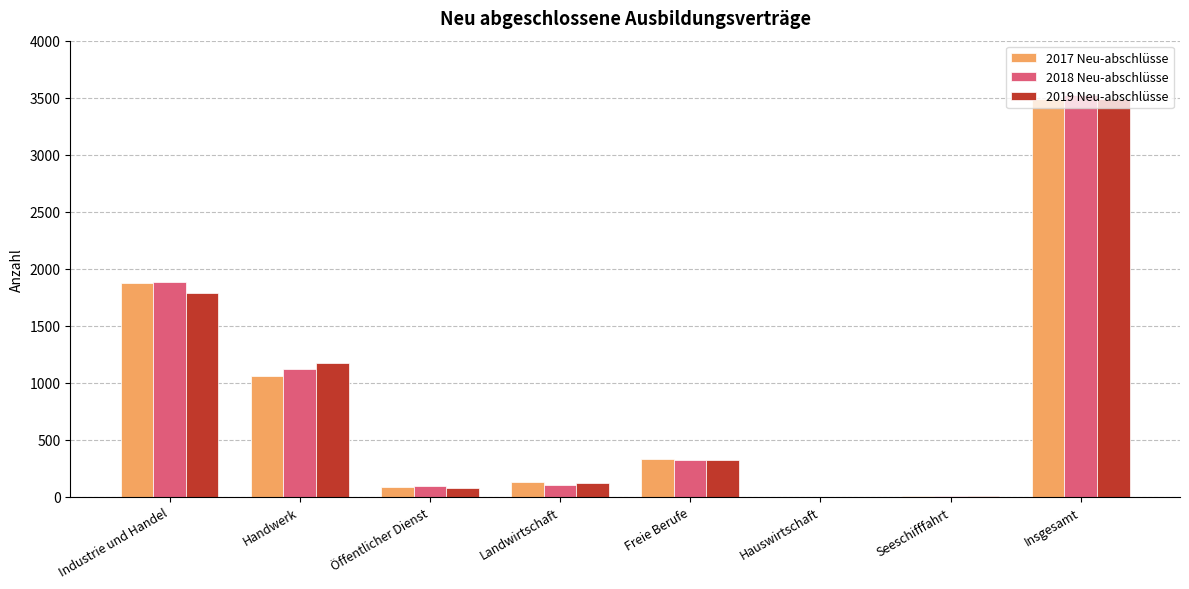

What is the greatest value displayed?

3522